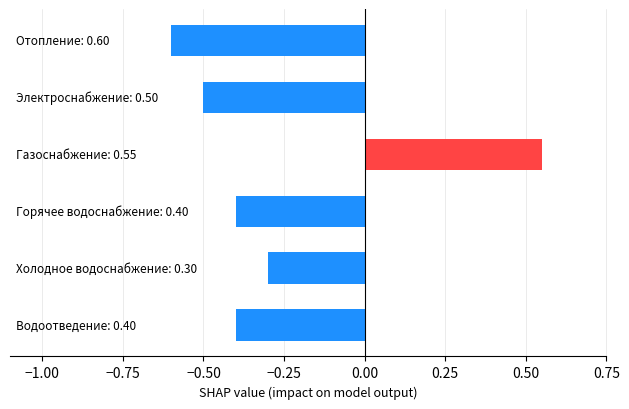

How many values are below zero?

5